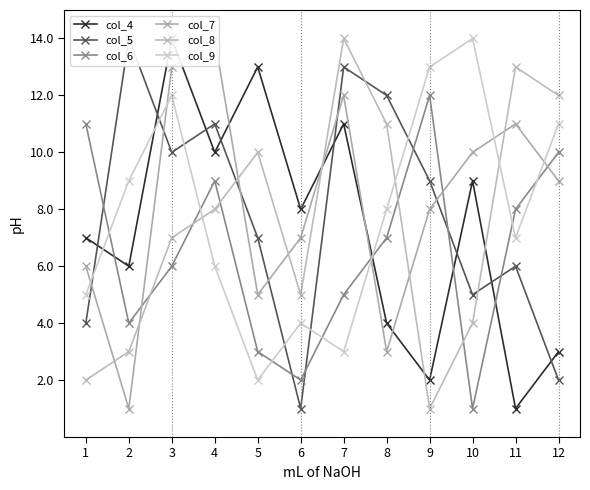

In col_8, how many points are higher than both neighbors (excluding endpoints)?

3